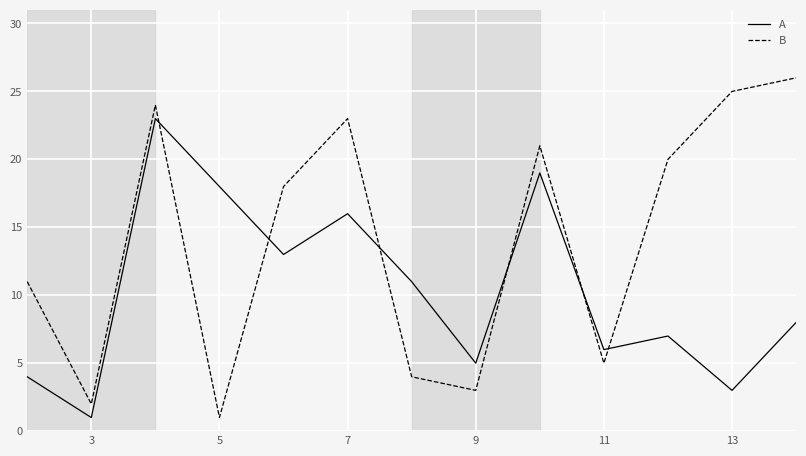

What is the difference between the maximum and minimum values in the B series?

25